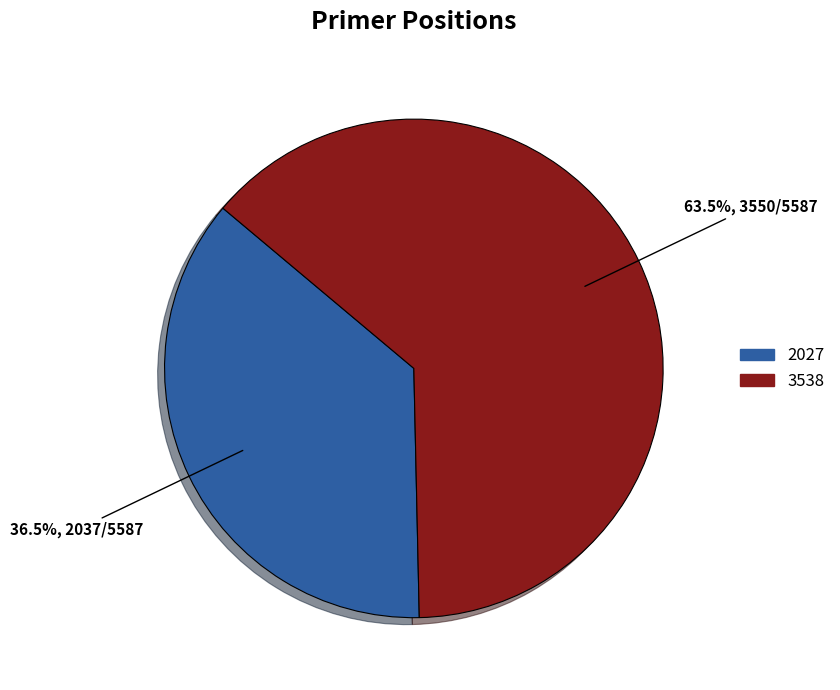

How many segments does this pie chart have?

2